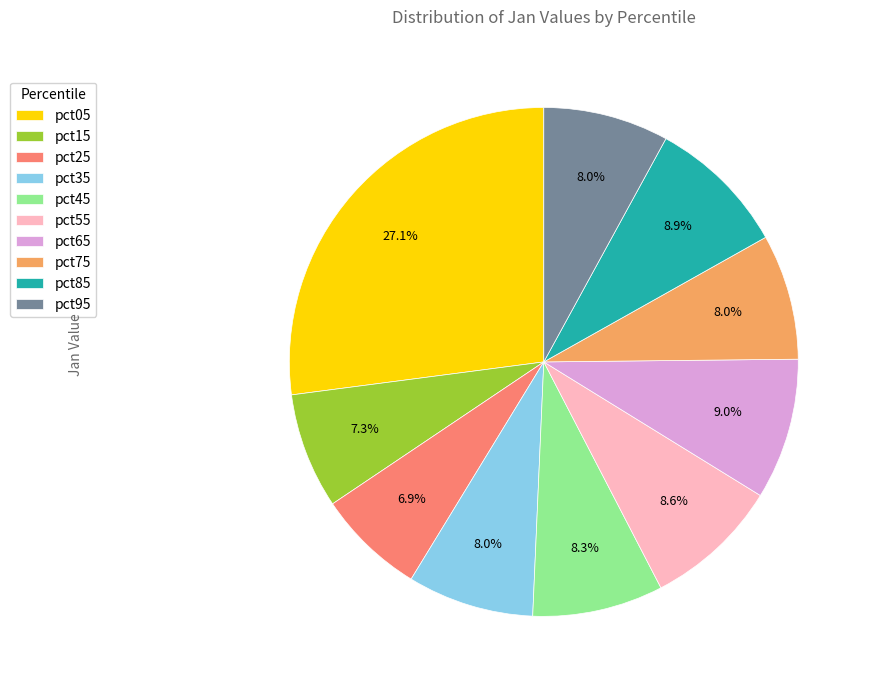

To the nearest percent, what portion does pct75 represent?

8%